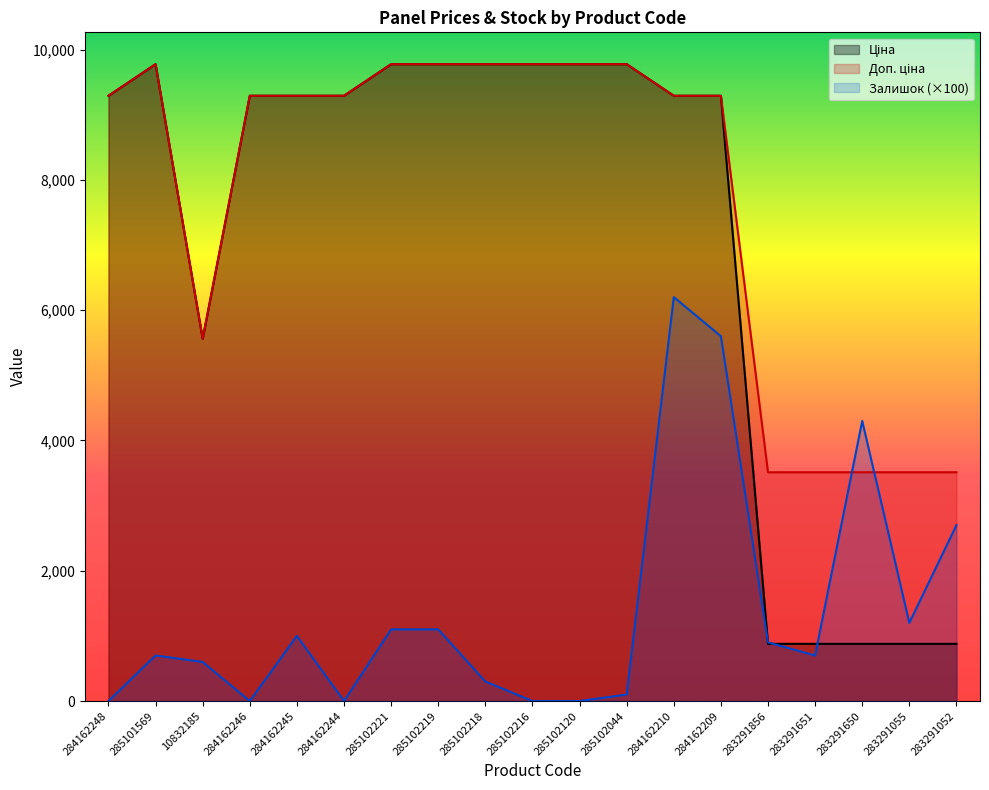

Which series has the largest total across all categories?

Доп. ціна